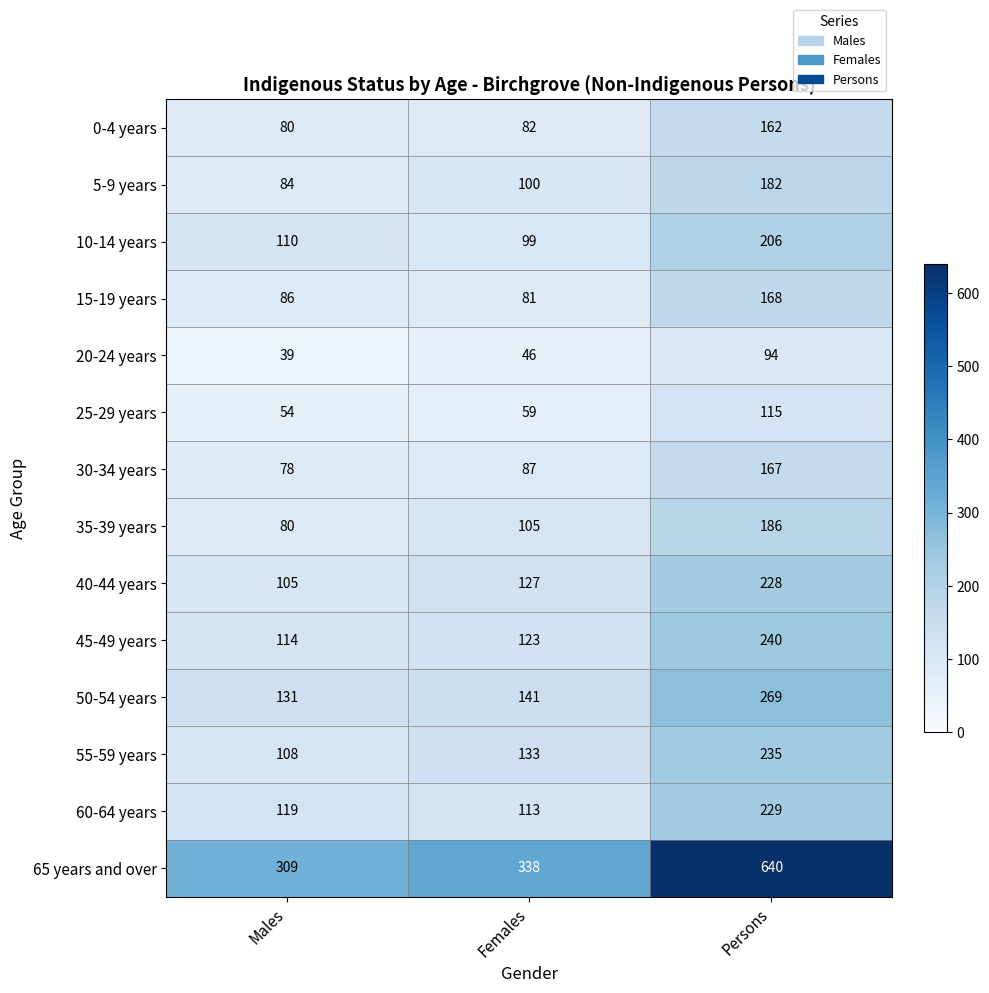

How many distinct data groups are displayed?

14